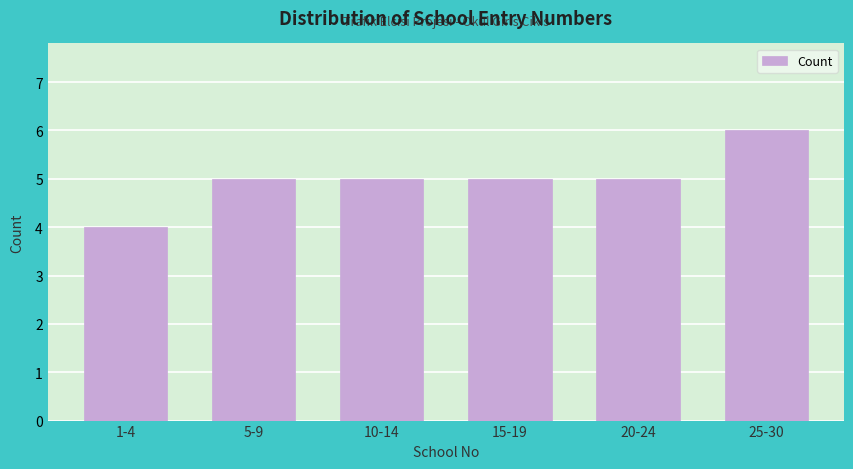

Reading right to left, what are all the values shown in this chart?

25-30=6	20-24=5	15-19=5	10-14=5	5-9=5	1-4=4